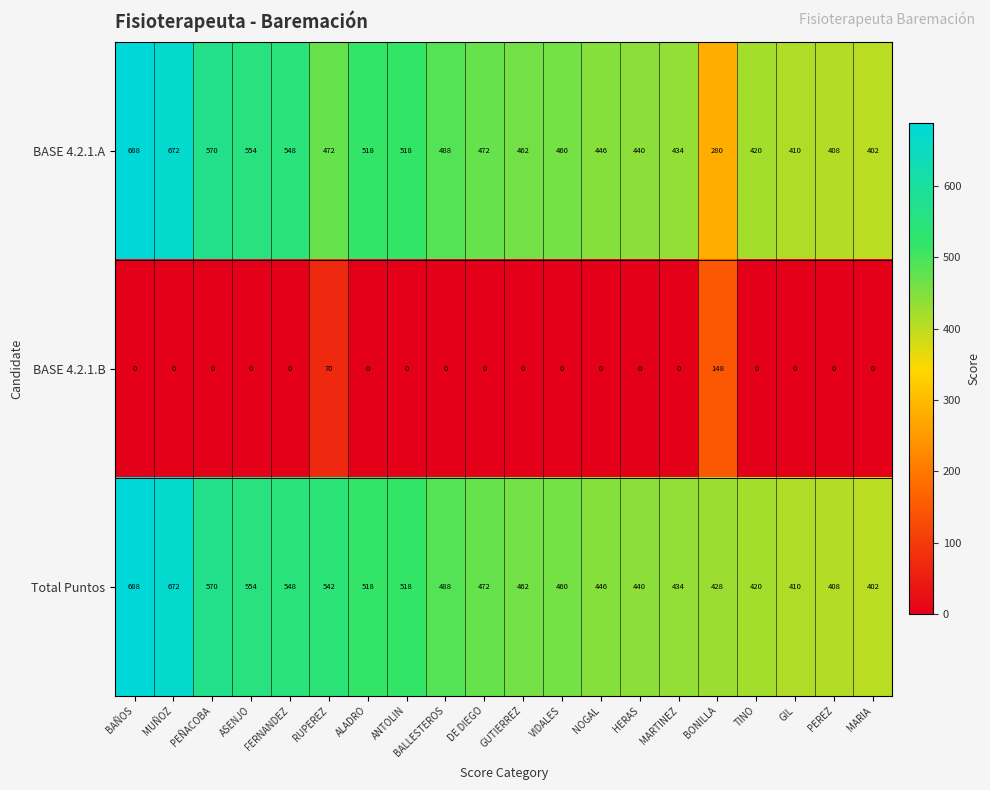

What is the total value across all series at MUÑOZ?

1344